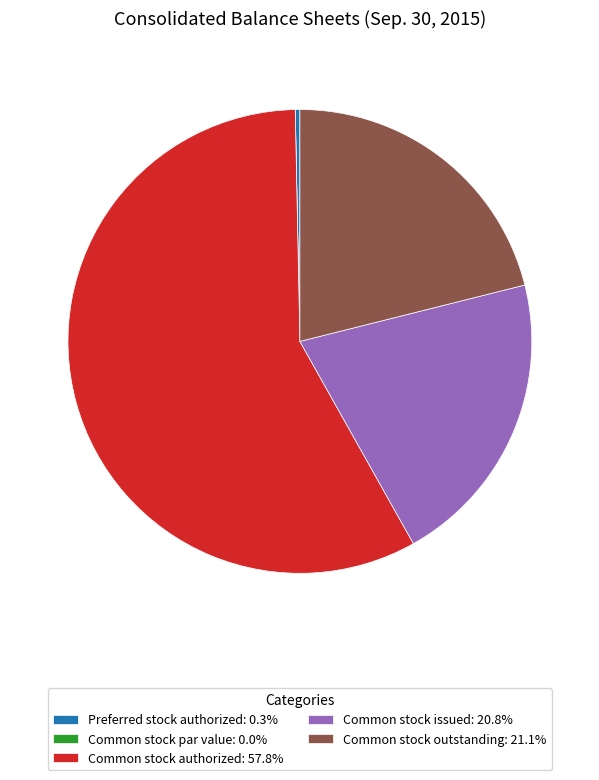

Is there a majority slice in this chart?

Yes